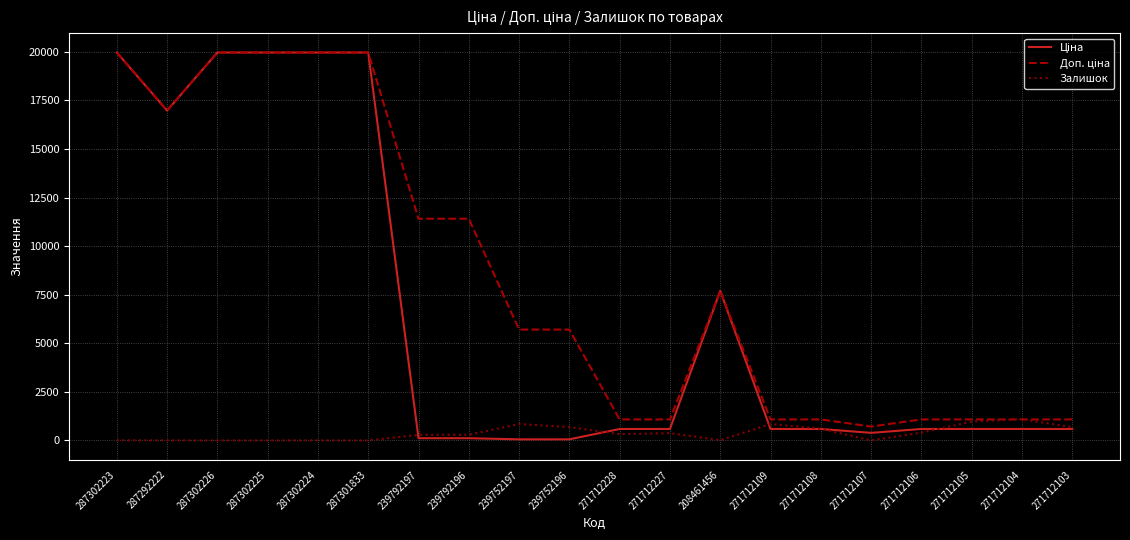

The value of Залишок at 287302225 is 0.0. True or false?

True